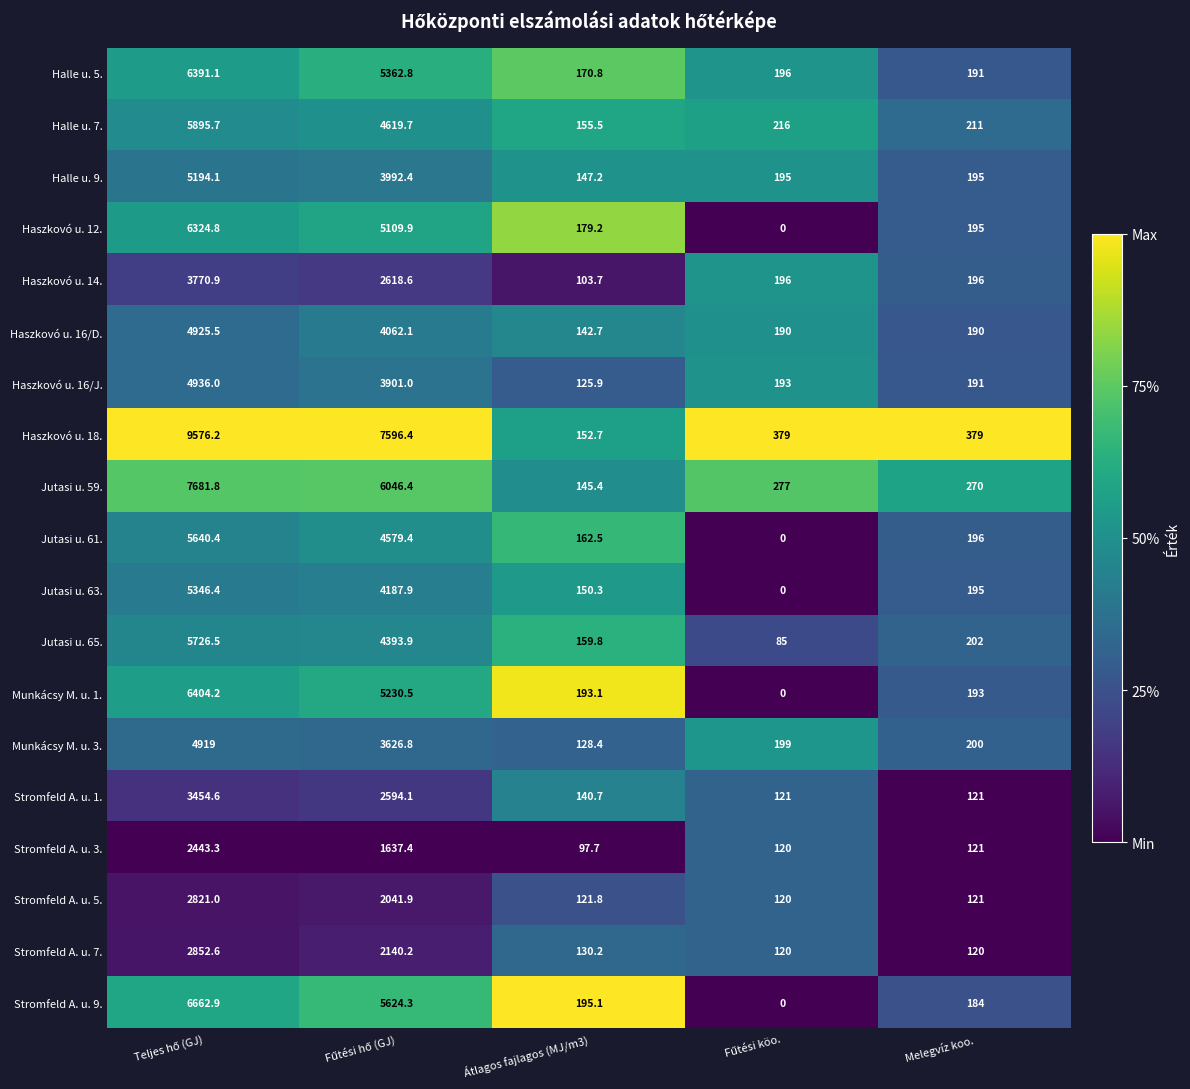

Is it true that Stromfeld A. u. 9. equals 116.1 at Melegvíz koo.?

False